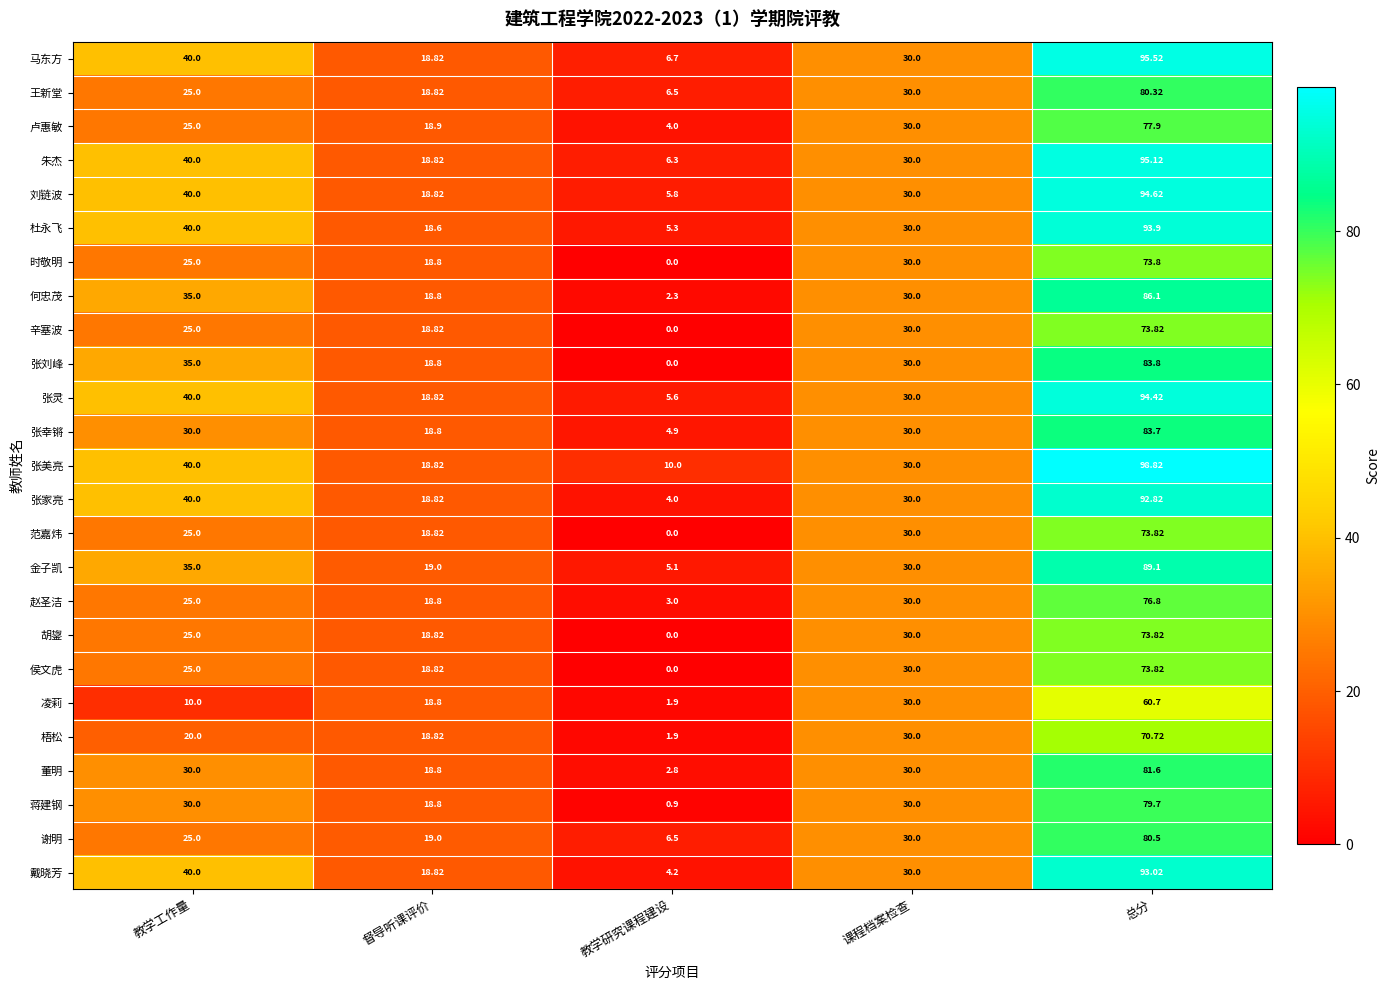

At which category is the sum across all series the highest?

总分